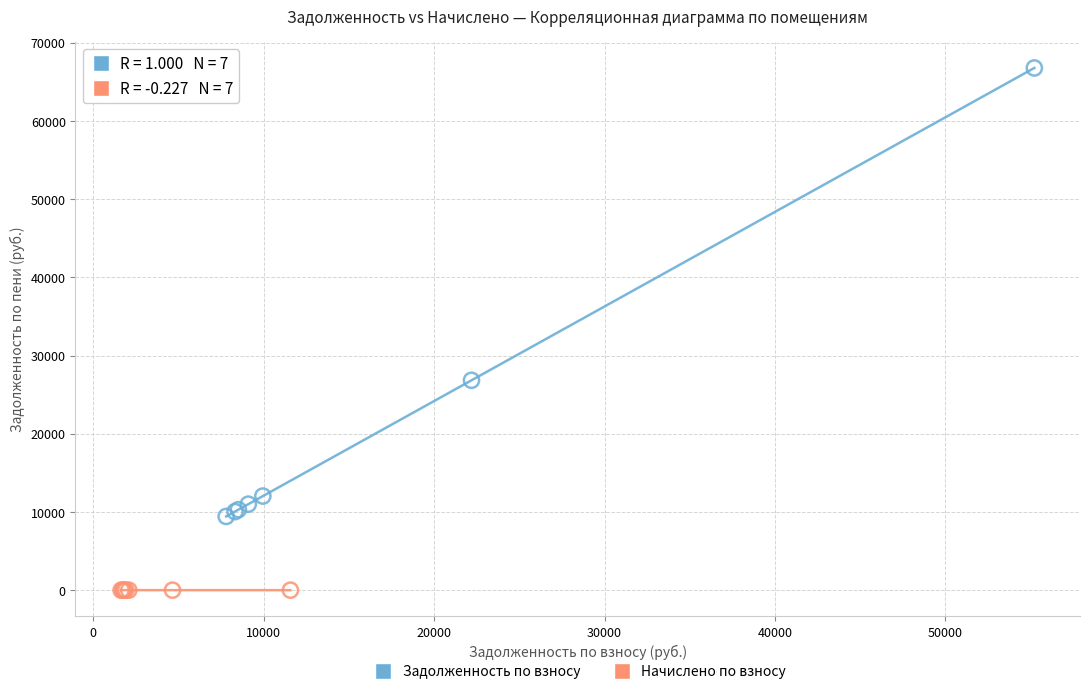

Which series reaches the maximum Y coordinate?

Задолженность по взносу